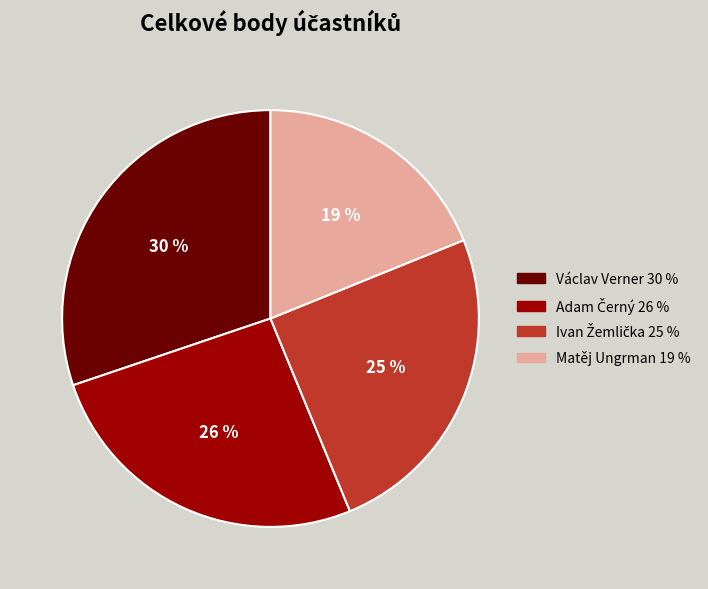

Which slice is the largest?

Václav Verner